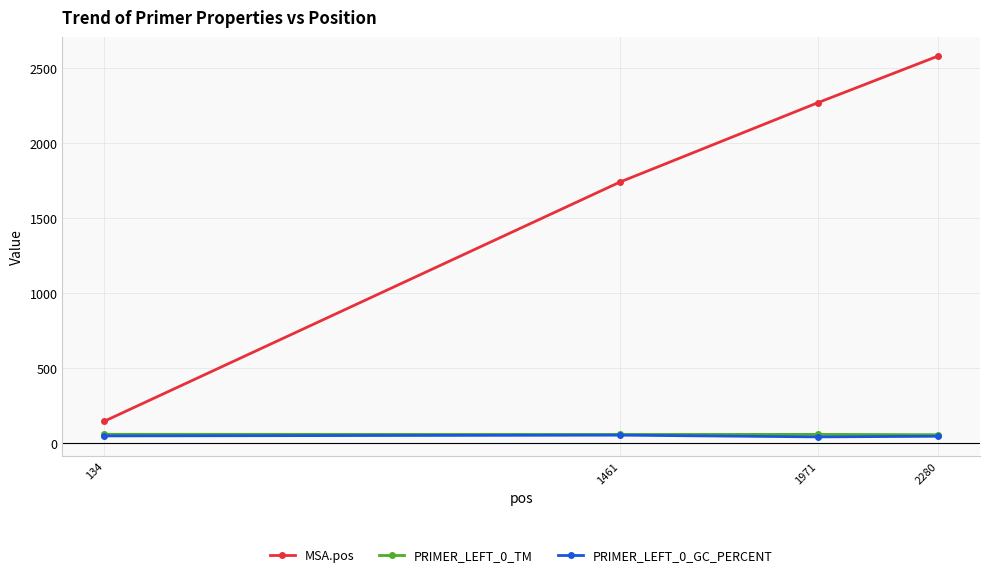

At which category is the sum across all series the highest?

2280